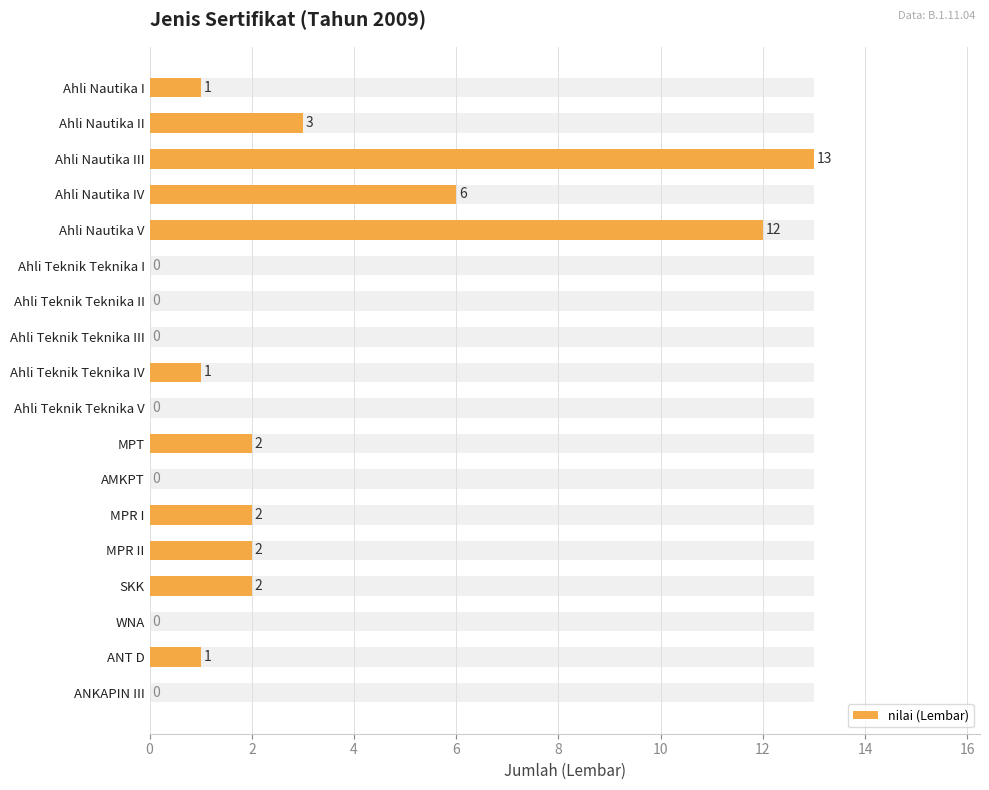

What is the greatest value displayed?

13